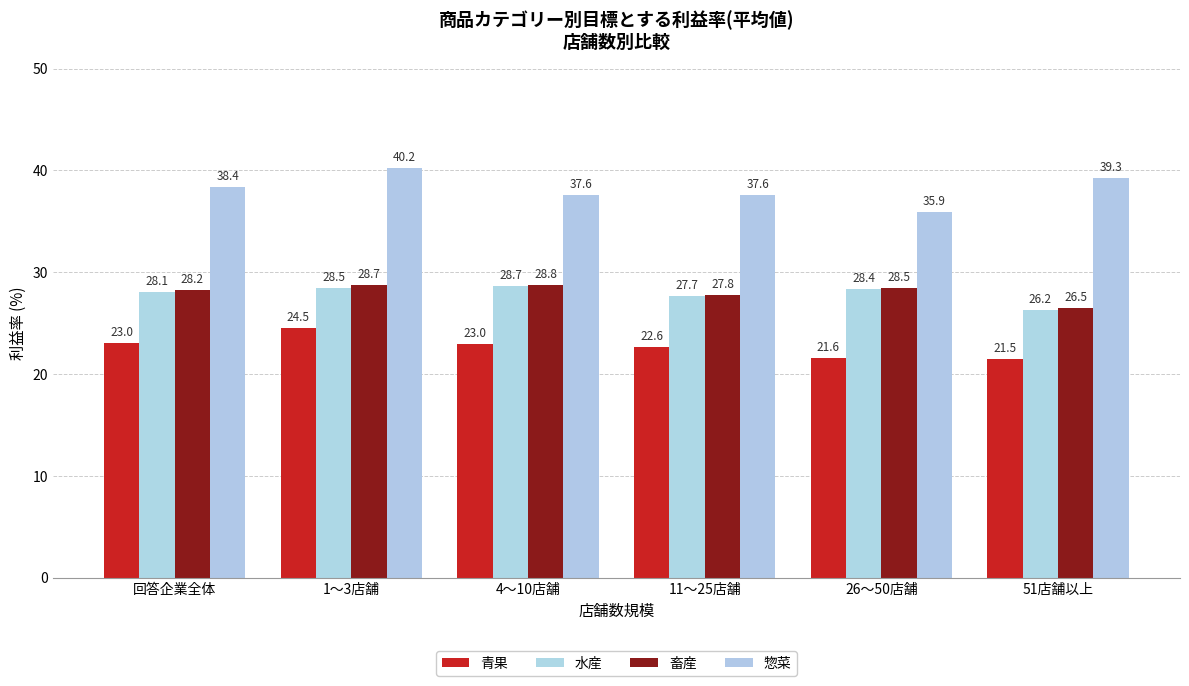

Is the value of 畜産 at 回答企業全体 greater than the value of 惣菜 at 回答企業全体?

No